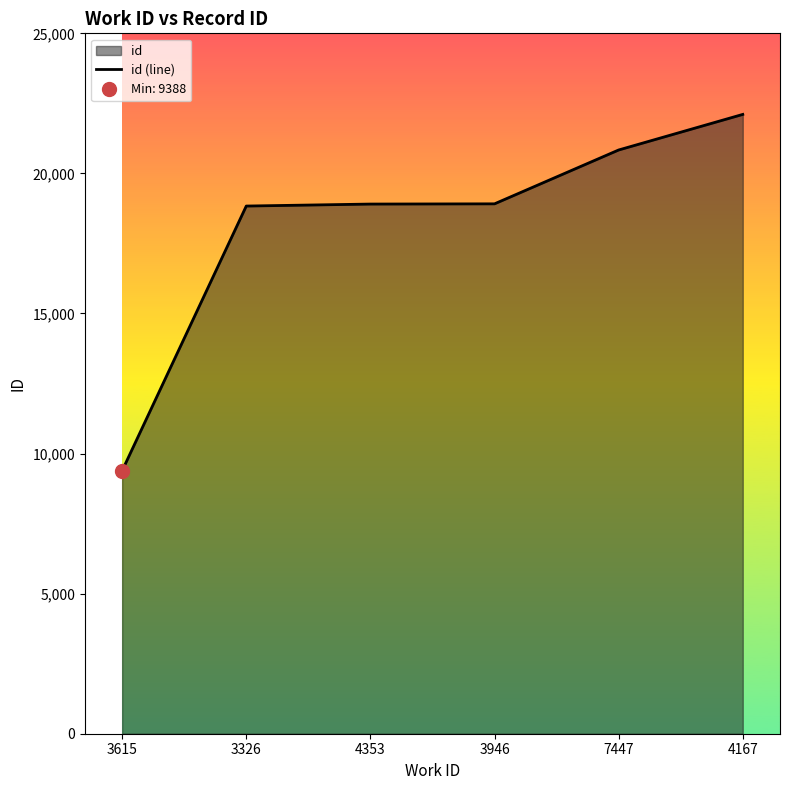

True or false: there are more than 1 points higher than both neighbors.

False